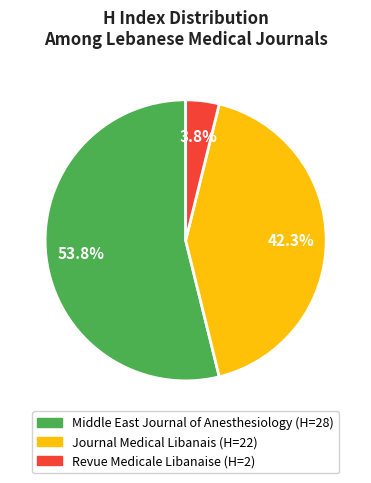

Combined, what portion of the pie is Journal Medical Libanais and Middle East Journal of Anesthesiology?

96.2%